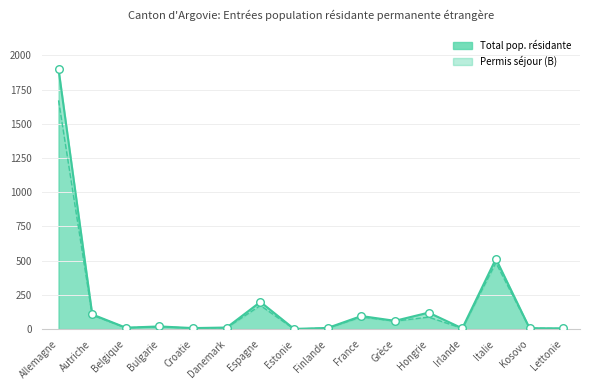

What is the total value across all series at Italie?

1513